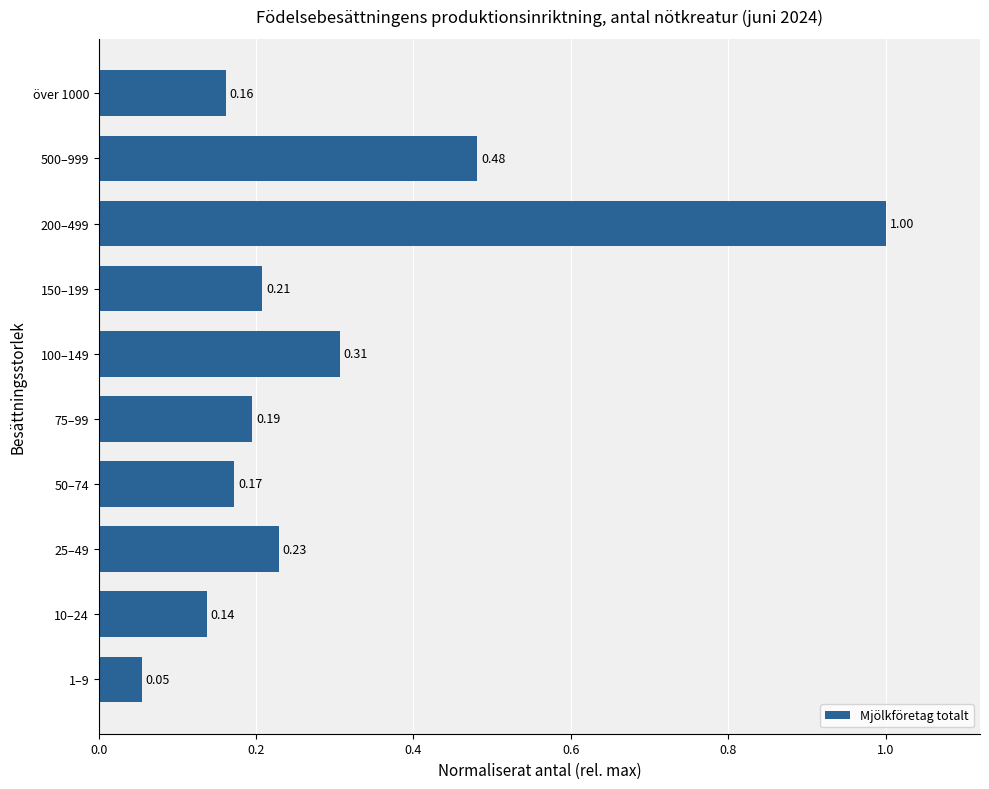

Rank the categories by value from lowest to highest.

1–9, 10–24, över 1000, 50–74, 75–99, 150–199, 25–49, 100–149, 500–999, 200–499